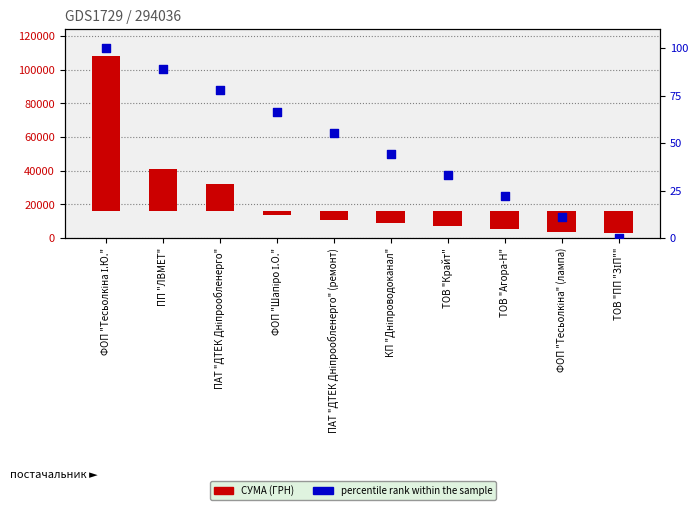

Which series contains the highest Y value?

СУМА (ГРН)